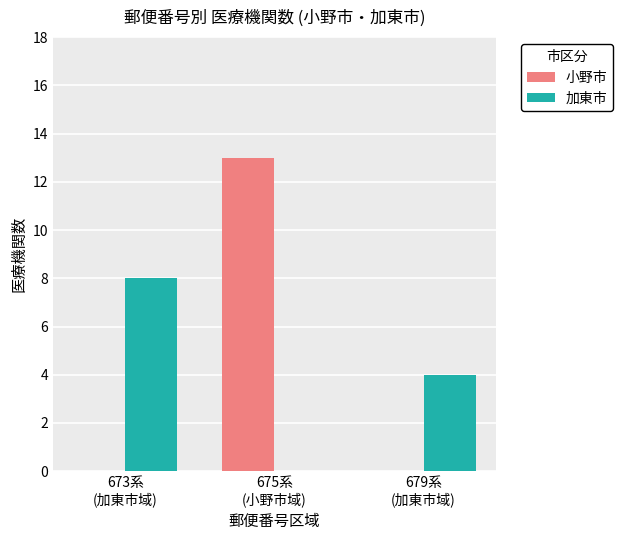

Does the chart contain stacked bars?

No